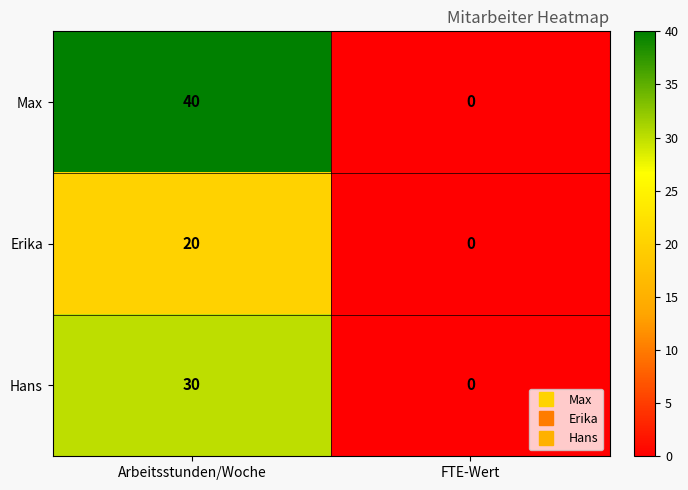

What is the total value across all series at Arbeitsstunden/Woche?

90